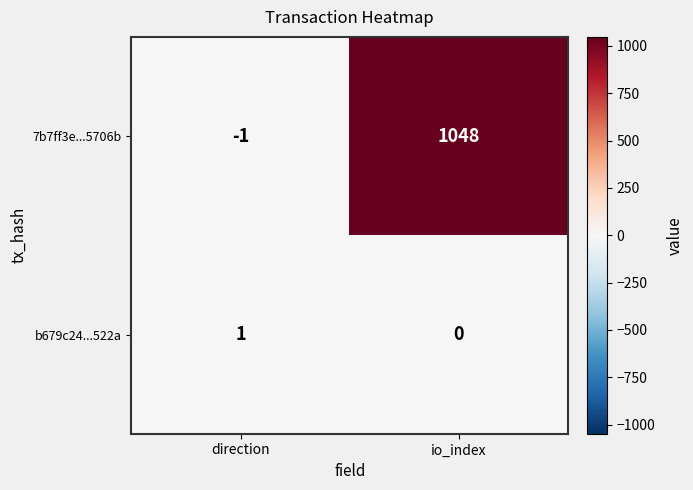

What is the sum of the 7b7ff3e...5706b values at io_index and direction?

1047